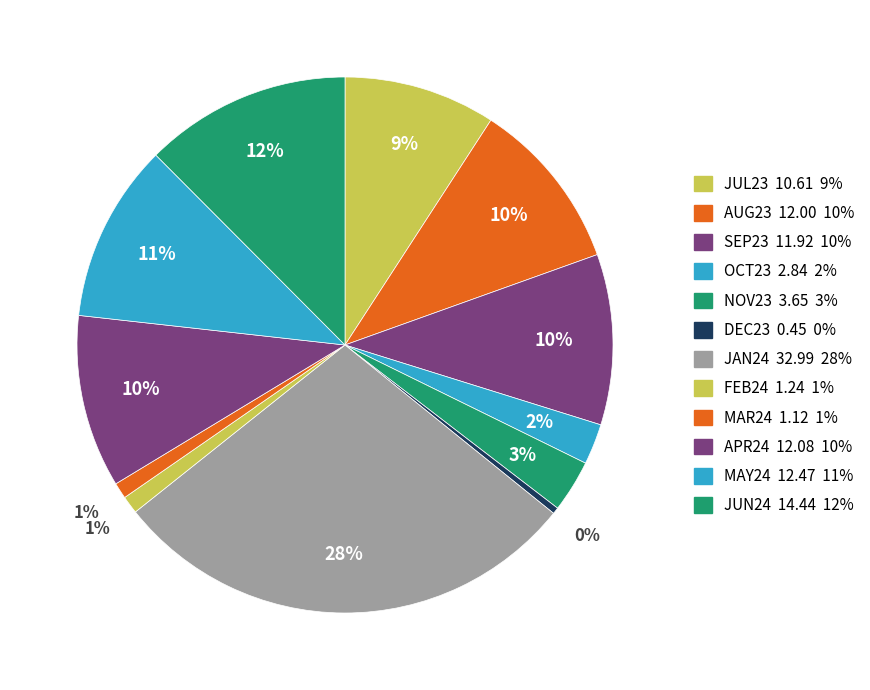

Count the number of slices in the pie.

12